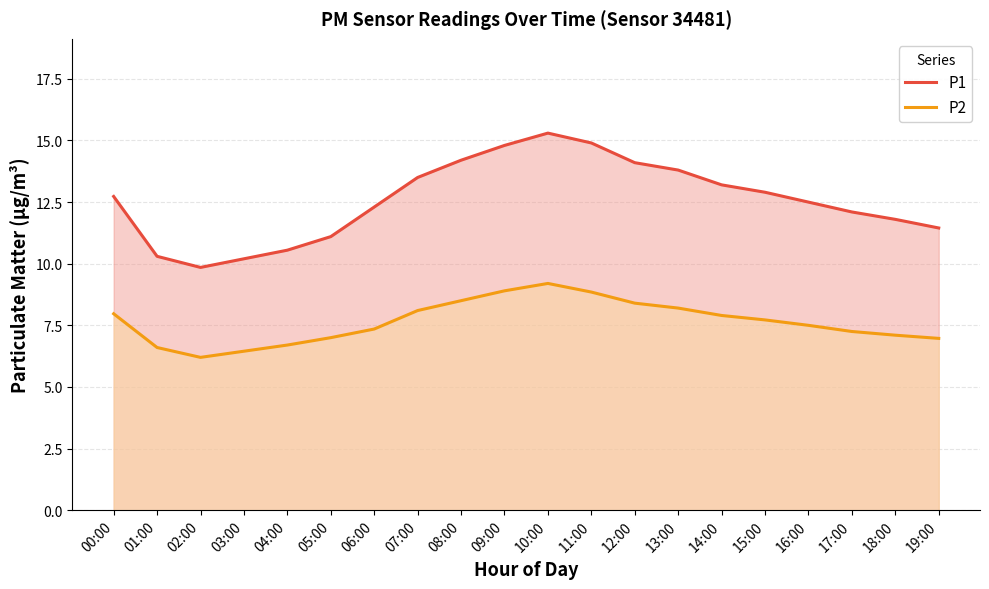

Reading left to right, what are all the values shown in this chart?

P1: 12.7	10.3	9.8	10.2	10.6	11.1	12.3	13.5	14.2	14.8	15.3	14.9	14.1	13.8	13.2	12.9	12.5	12.1	11.8	11.4
P2: 8.0	6.6	6.2	6.5	6.7	7.0	7.3	8.1	8.5	8.9	9.2	8.8	8.4	8.2	7.9	7.7	7.5	7.2	7.1	7.0